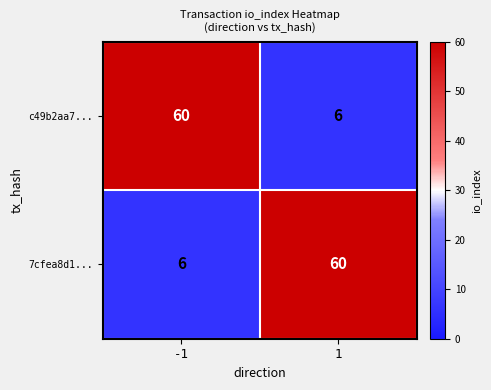

What is the spread (max minus min) of values at 1?

54